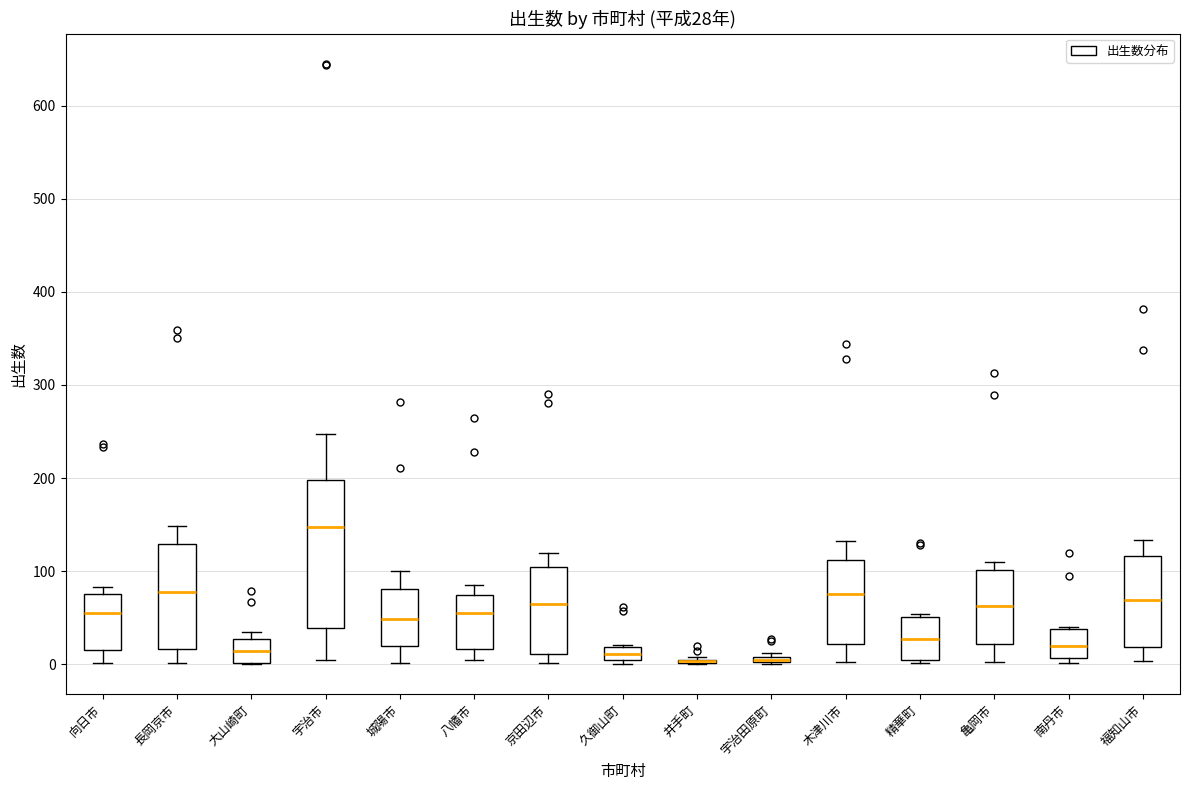

Which box is the tallest, from its lower edge to its upper edge?

宇治市